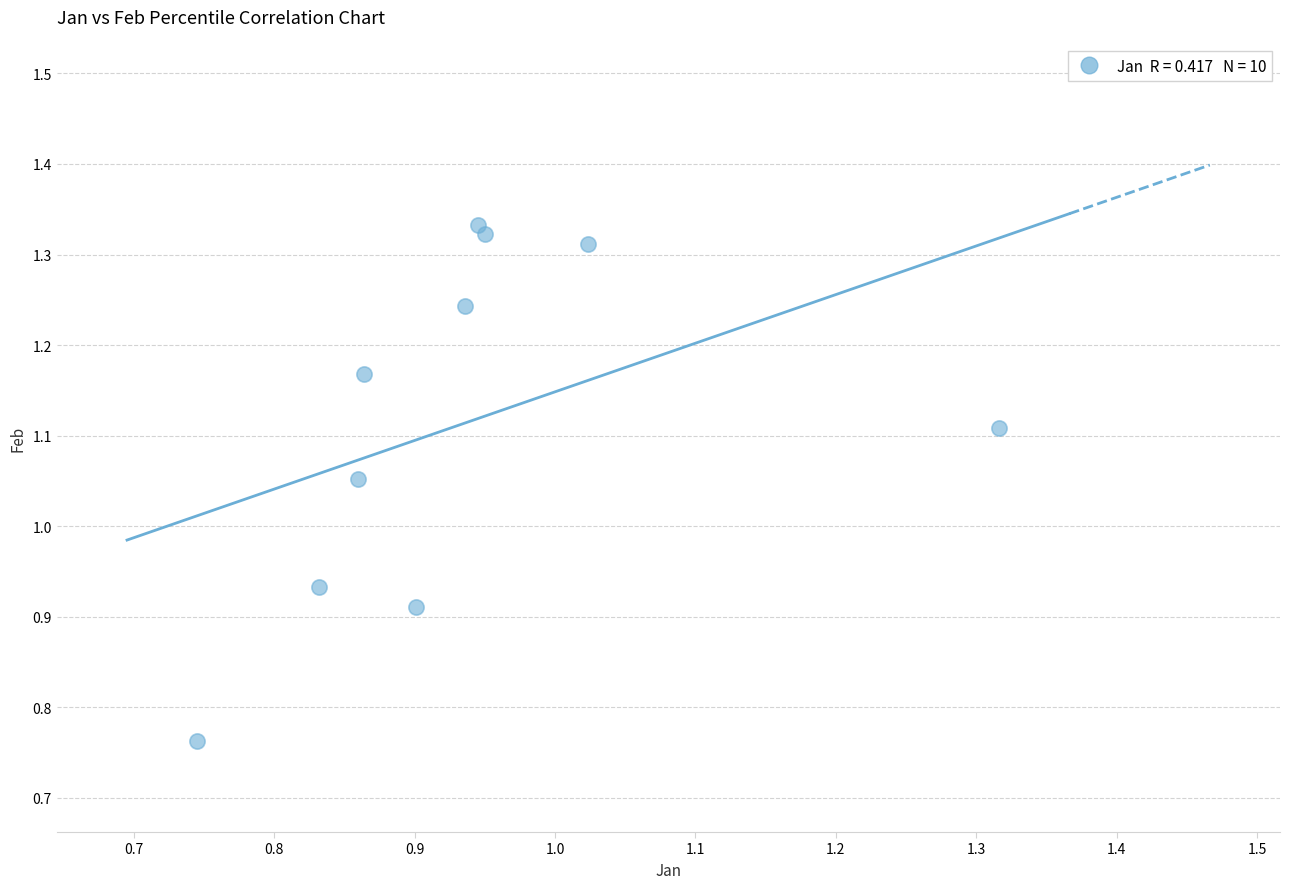

What is the range of X values (max minus min)?

0.6